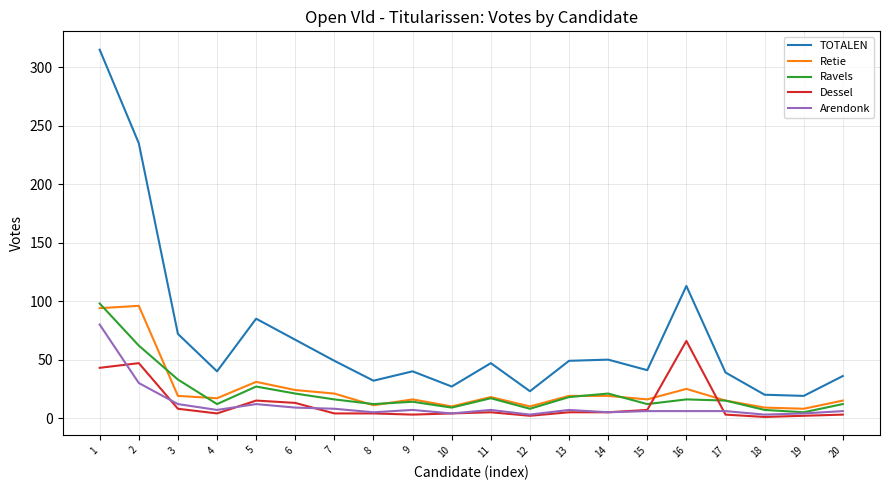

Is it true that TOTALEN equals 36 at 20?

True